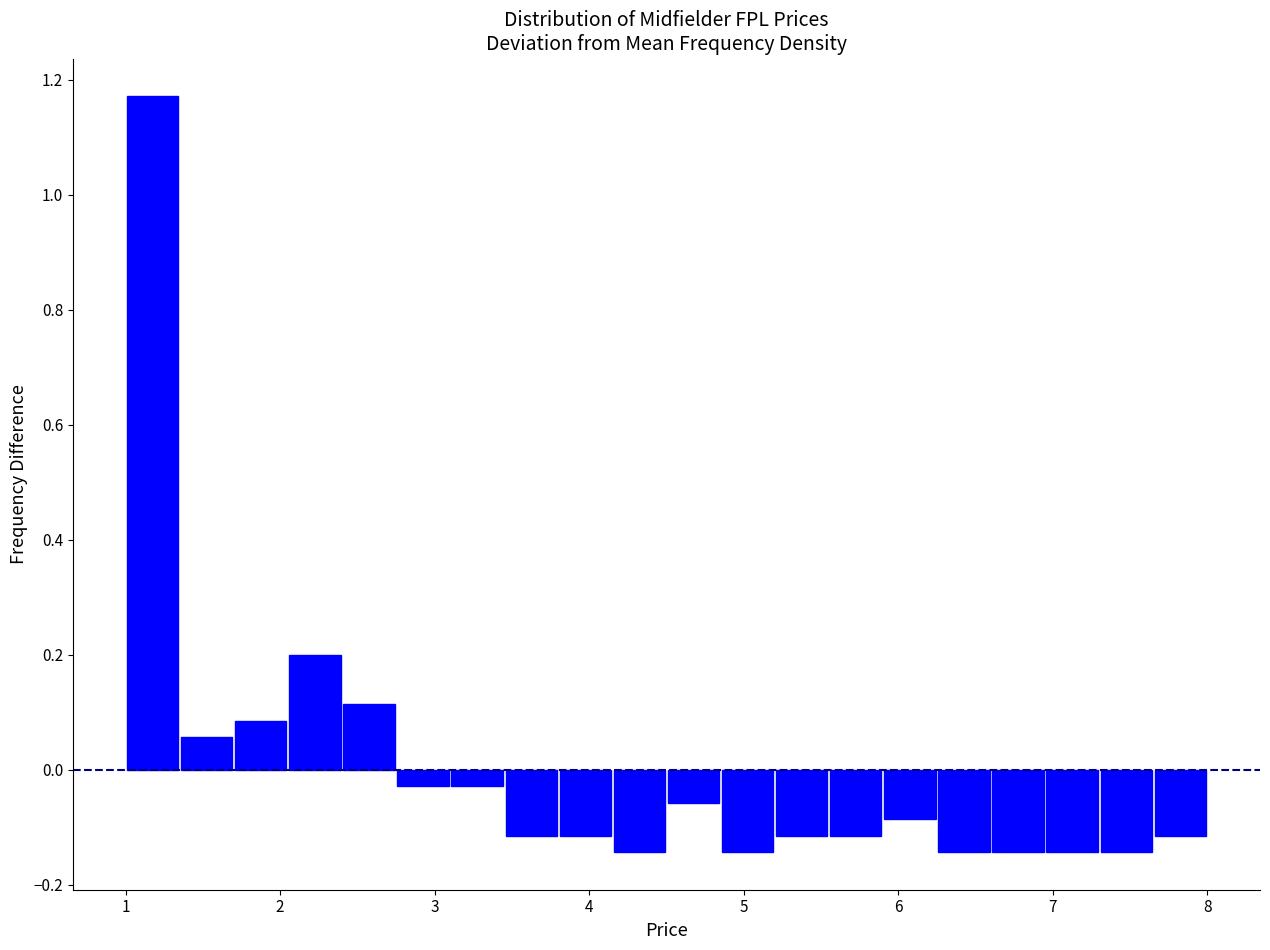

Read against the x-axis, roughly where is the centre of the tallest bar?

1.2